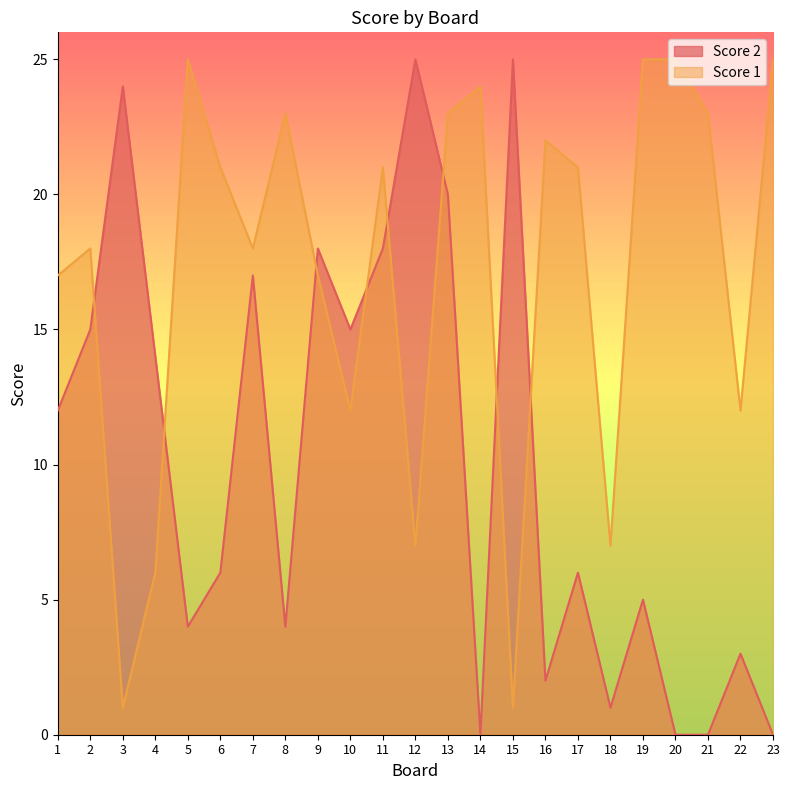

Which category has the lowest value in the Score 2 series?

14